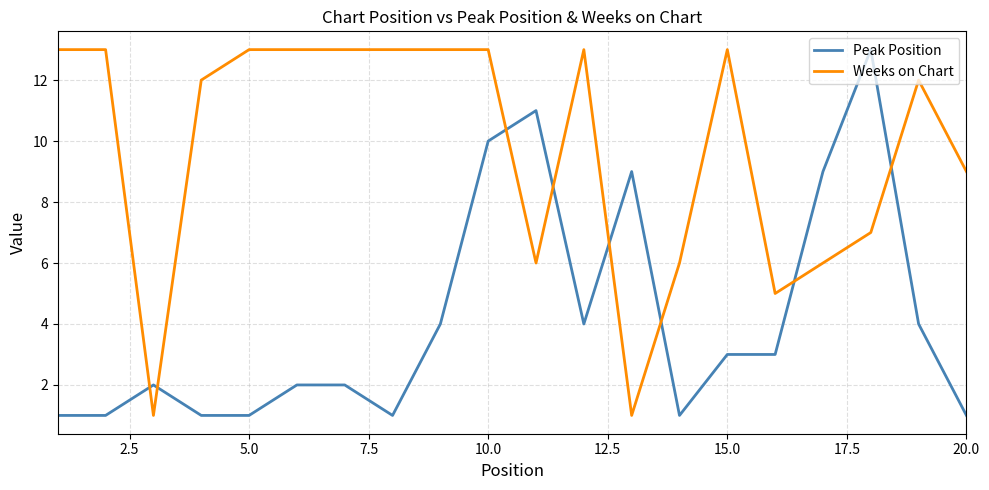

Which series ends up on top after the final intersection of Weeks on Chart and Peak Position?

Weeks on Chart